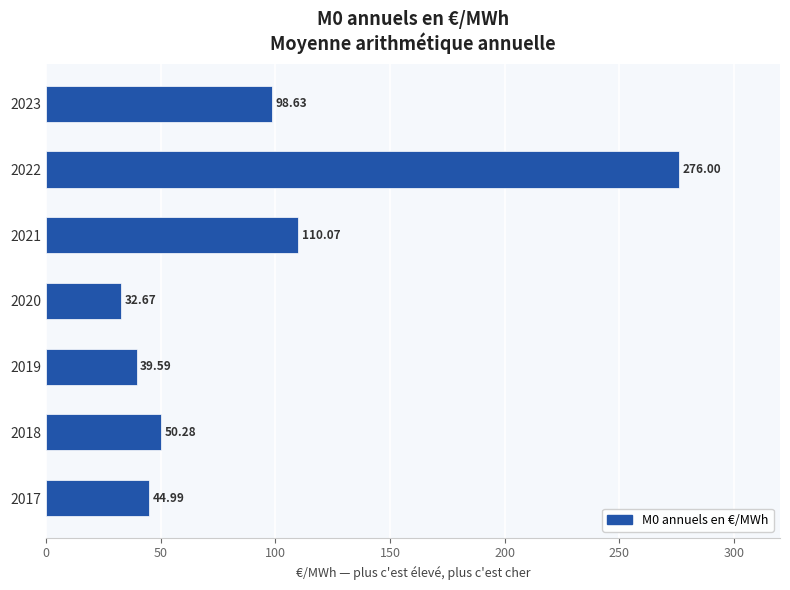

What is the difference between the maximum and minimum values?

243.3